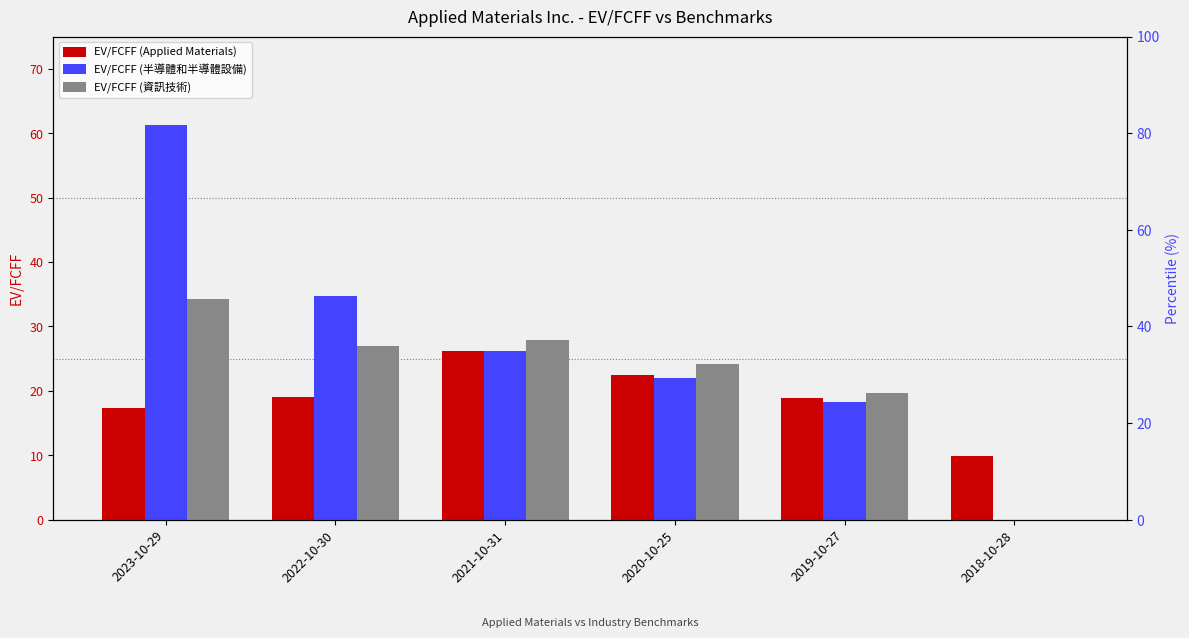

Reading right to left, transcribe all the data shown in this chart.

EV/FCFF (Applied Materials): 2018-10-28=10.0	2019-10-27=18.9	2020-10-25=22.5	2021-10-31=26.2	2022-10-30=19.1	2023-10-29=17.4
EV/FCFF (半導體和半導體設備): 2018-10-28=0.0	2019-10-27=18.3	2020-10-25=22.1	2021-10-31=26.2	2022-10-30=34.7	2023-10-29=61.2
EV/FCFF (資訊技術): 2018-10-28=0.0	2019-10-27=19.7	2020-10-25=24.1	2021-10-31=27.9	2022-10-30=27.0	2023-10-29=34.2